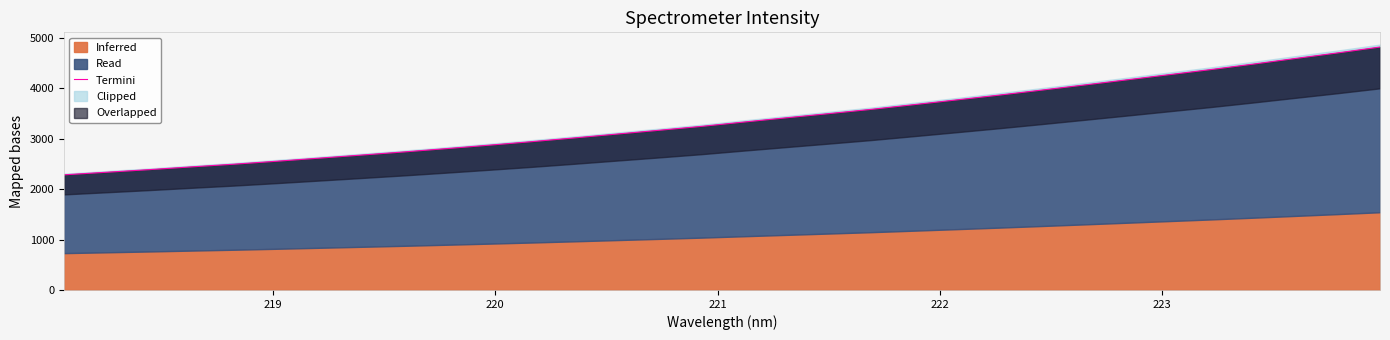

What is the maximum value shown in the chart?

4813.6